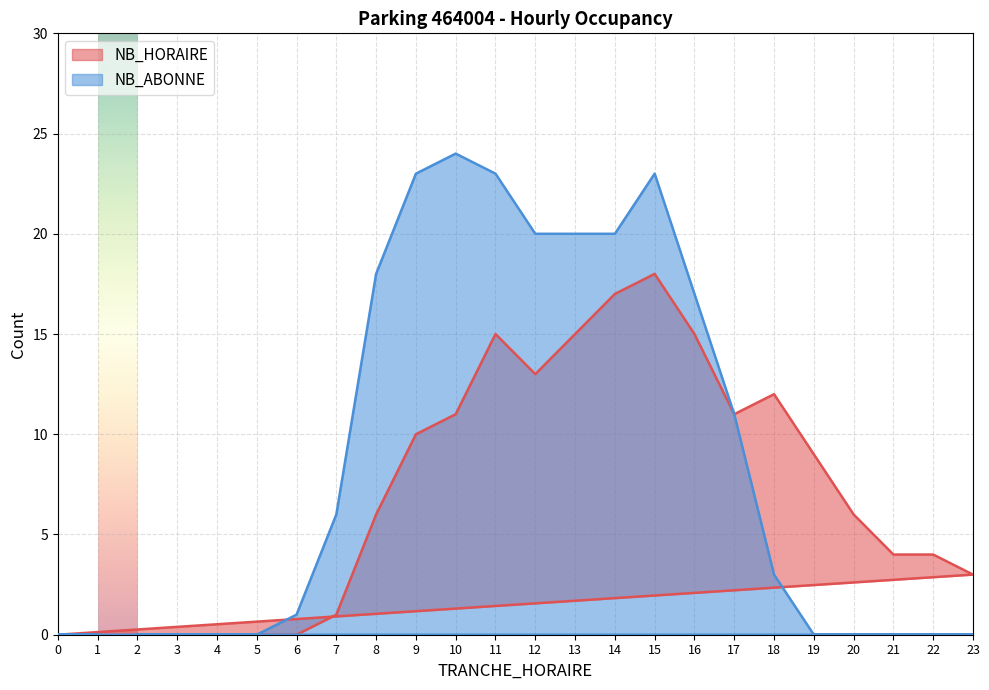

Between 4 and 13, which is larger?

13